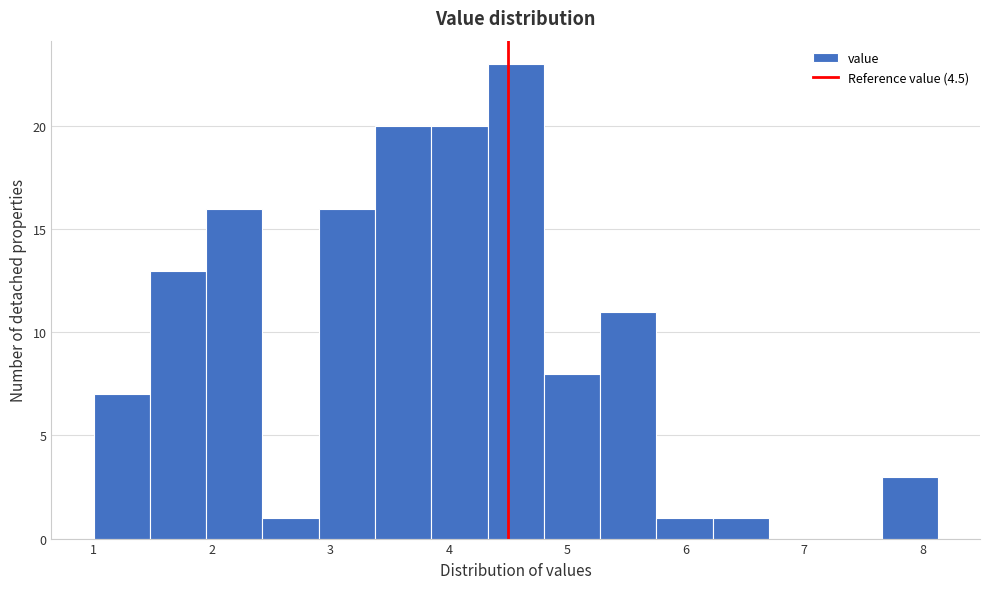

Reading left to right, list every bar in this chart as the range it spans on the x-axis followed by its height. Neither the bar edges nor the heights are printed on the chart, so give them approximately, as read against the axes.

1.0 to 1.5: 7
1.5 to 2.0: 13
2.0 to 2.4: 16
2.4 to 2.9: 1
2.9 to 3.4: 16
3.4 to 3.9: 20
3.9 to 4.3: 20
4.3 to 4.8: 23
4.8 to 5.3: 8
5.3 to 5.8: 11
5.8 to 6.2: 1
6.2 to 6.7: 1
6.7 to 7.2: 0
7.2 to 7.7: 0
7.7 to 8.1: 3